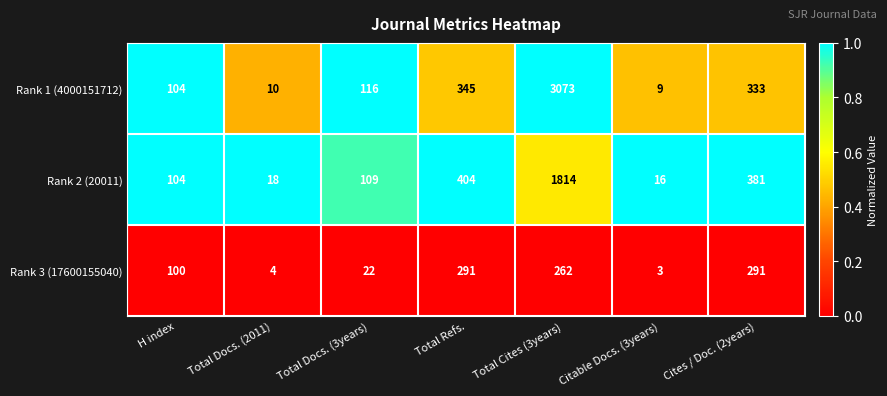

Which label corresponds to the smallest value in the chart?

Citable Docs. (3years)